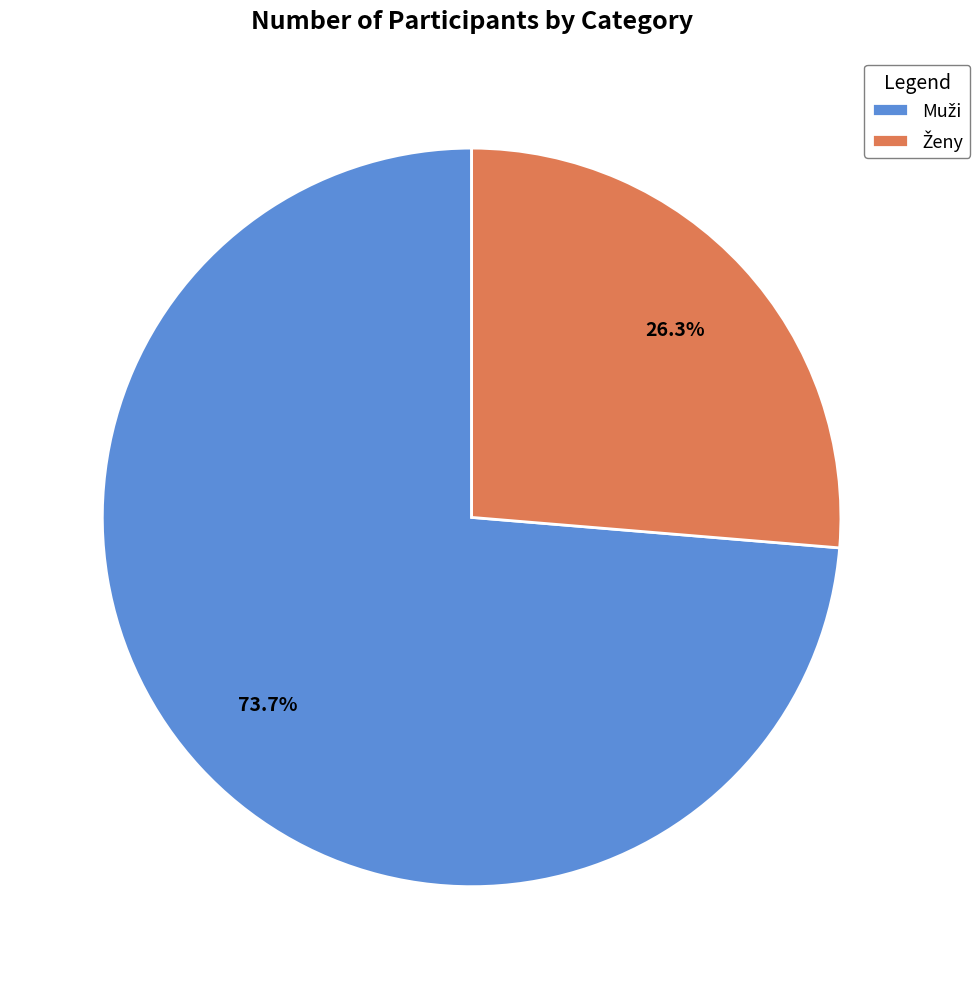

Does any single category account for the majority?

Yes